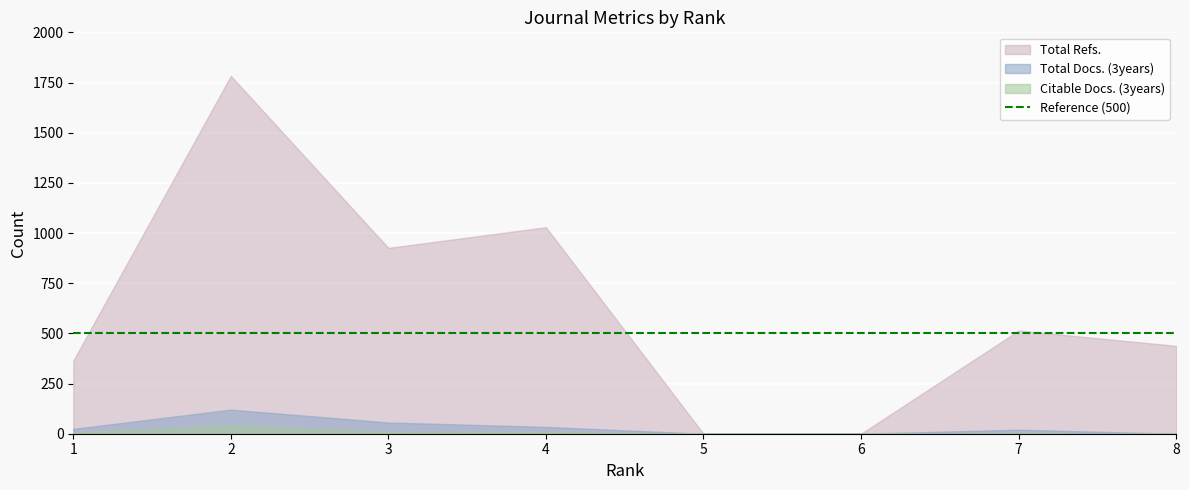

Where is the first local maximum for Total Docs. (3years)?

2